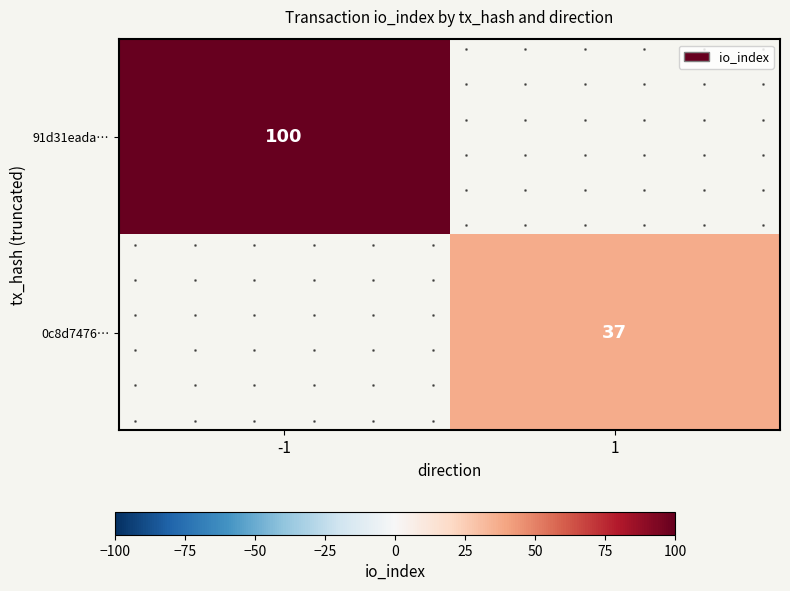

Where is 91d31eada… nearest to the value 100?

-1